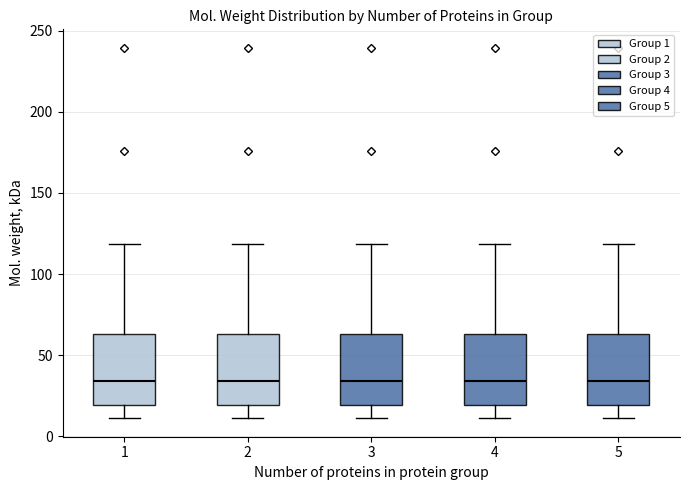

Reading left to right, read every box against the y-axis: the position of its median line, the range the box covers, and the ends of its whiskers. The values are not printed on the chart, so give them approximately, as read against the axis.

1: median 35, box 20 to 65, whiskers 10 to 120
2: median 35, box 20 to 65, whiskers 10 to 120
3: median 35, box 20 to 65, whiskers 10 to 120
4: median 35, box 20 to 65, whiskers 10 to 120
5: median 35, box 20 to 65, whiskers 10 to 120